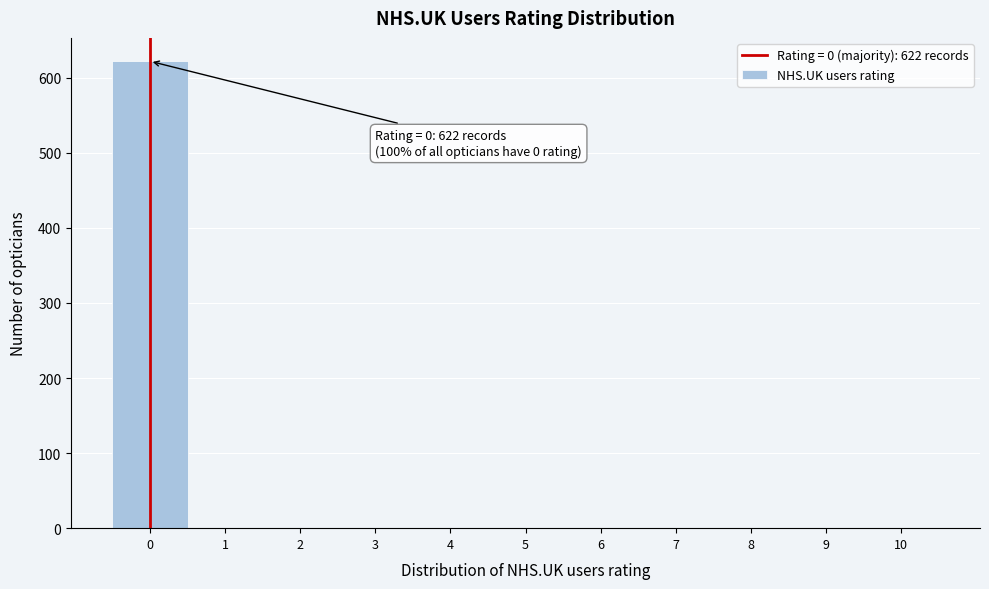

Reading left to right, extract all data points from this chart.

0=622	1=0	2=0	3=0	4=0	5=0	6=0	7=0	8=0	9=0	10=0